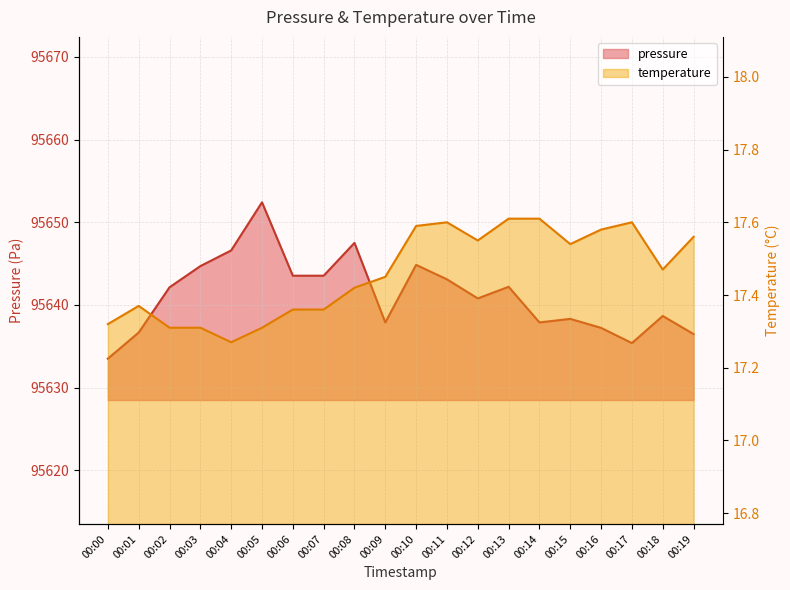

Where is the first local minimum for pressure?

00:09